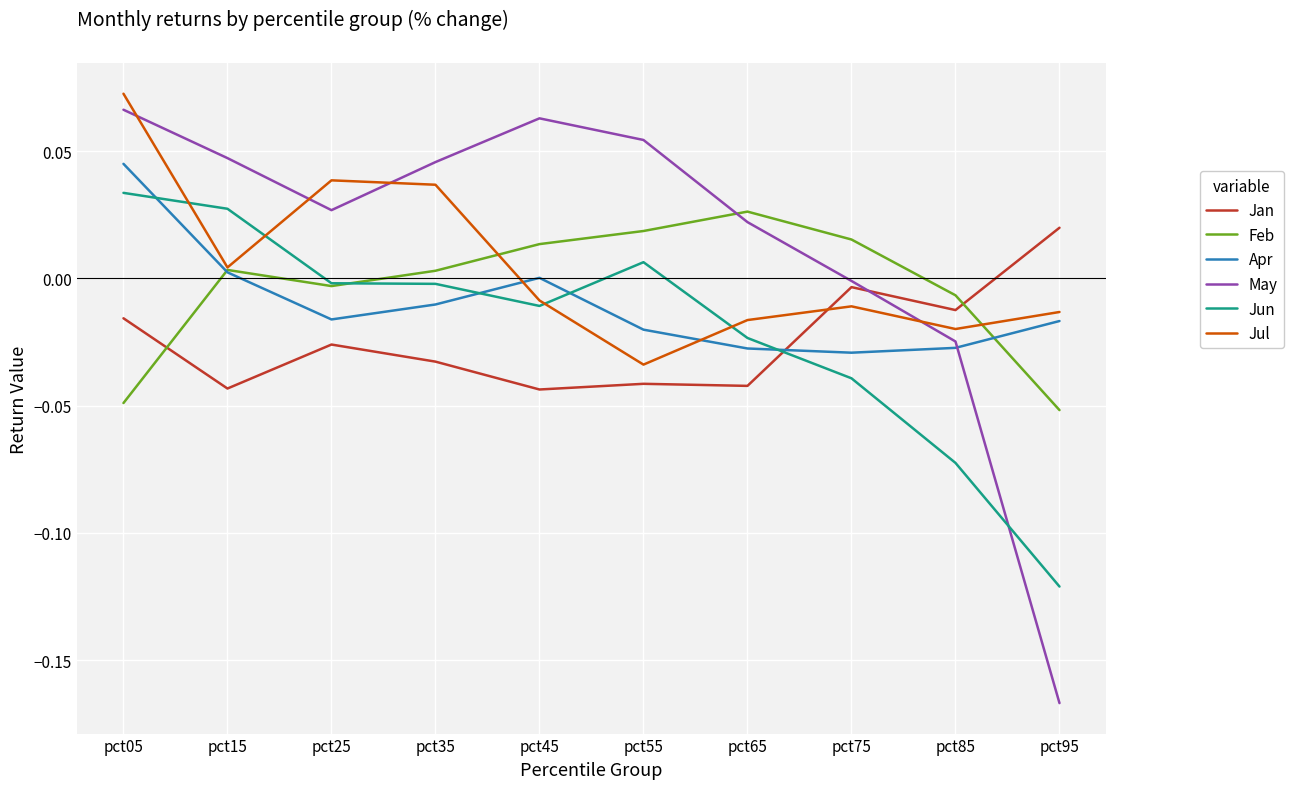

Is it true that Jan equals 0.0 at pct95?

True